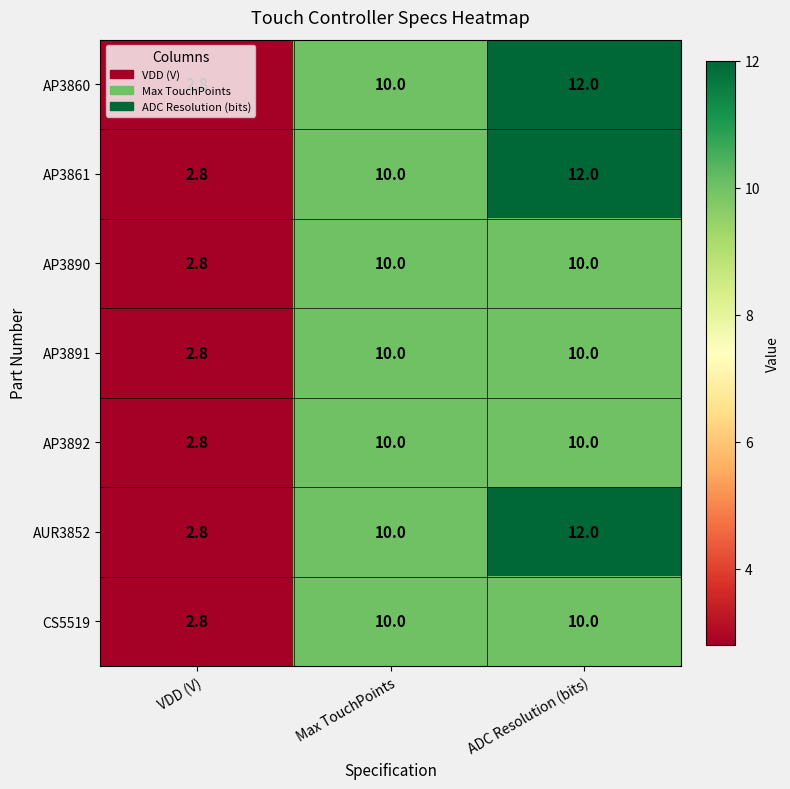

Count the number of data series in this chart.

7